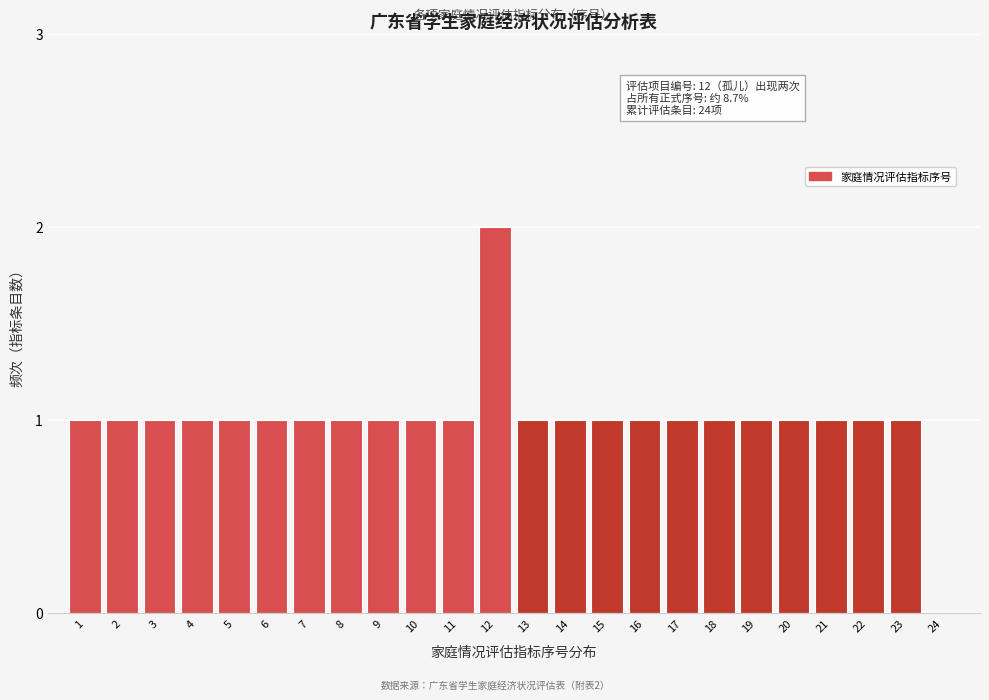

Reading left to right, list all the values displayed in this chart.

1=1	2=1	3=1	4=1	5=1	6=1	7=1	8=1	9=1	10=1	11=1	12=2	13=1	14=1	15=1	16=1	17=1	18=1	19=1	20=1	21=1	22=1	23=1	24=0